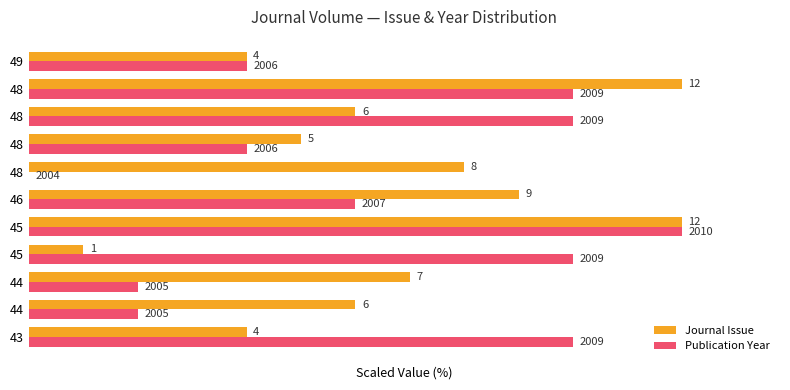

Rank the series by their maximum value, from lowest to highest.

Journal Issue, Publication Year